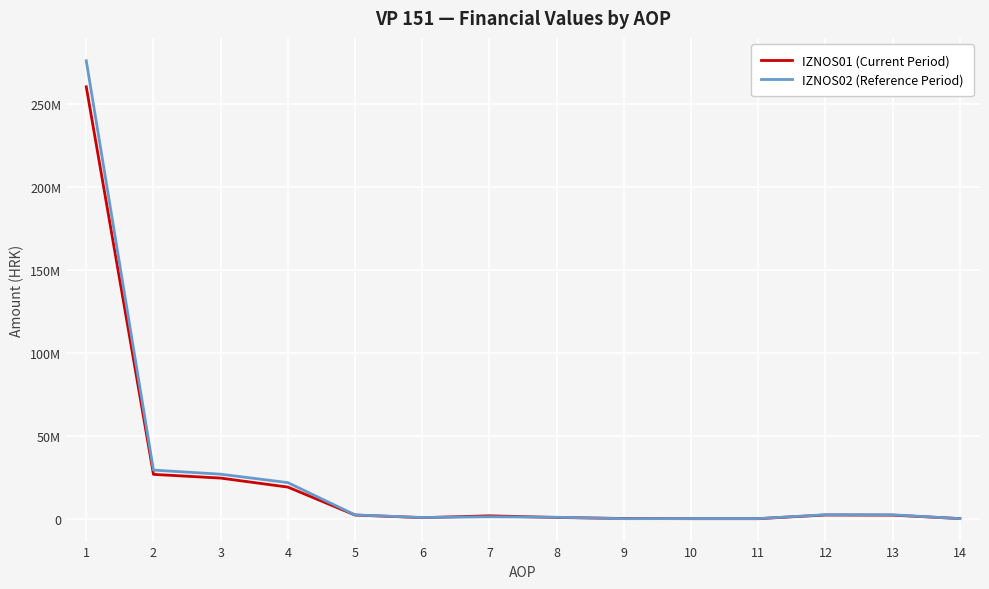

Is the value of IZNOS01 (Current Period) at 4 greater than the value of IZNOS02 (Reference Period) at 9?

Yes